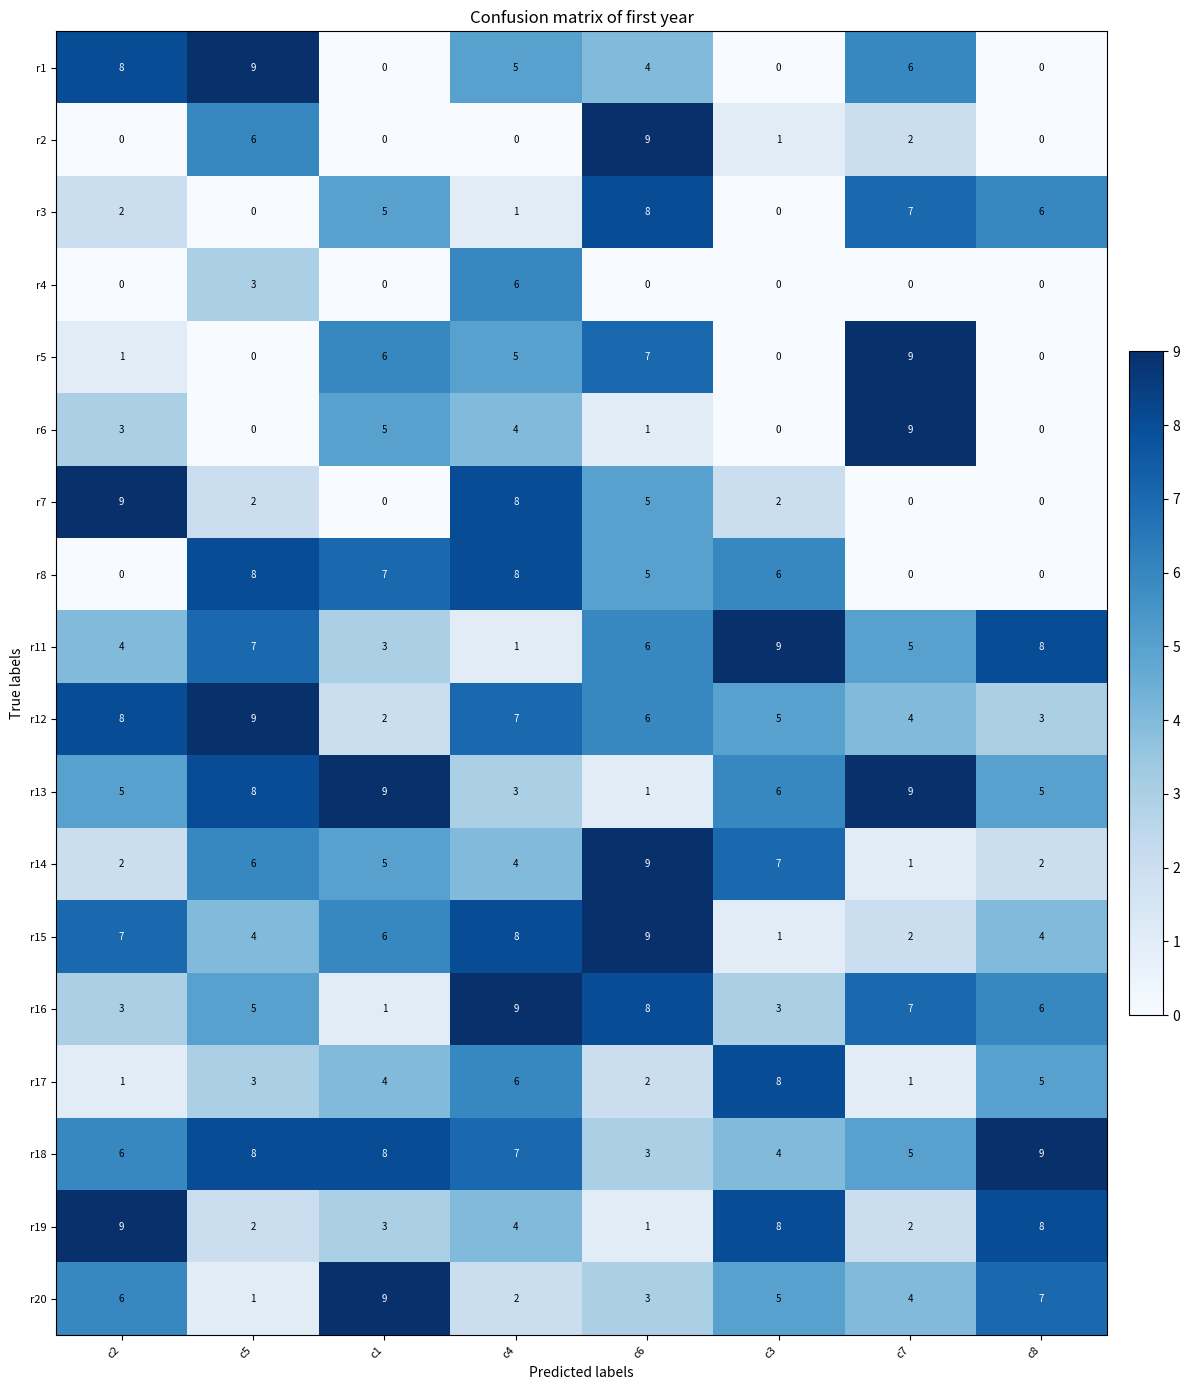

Which series changed the most between c1 and c8?

r8